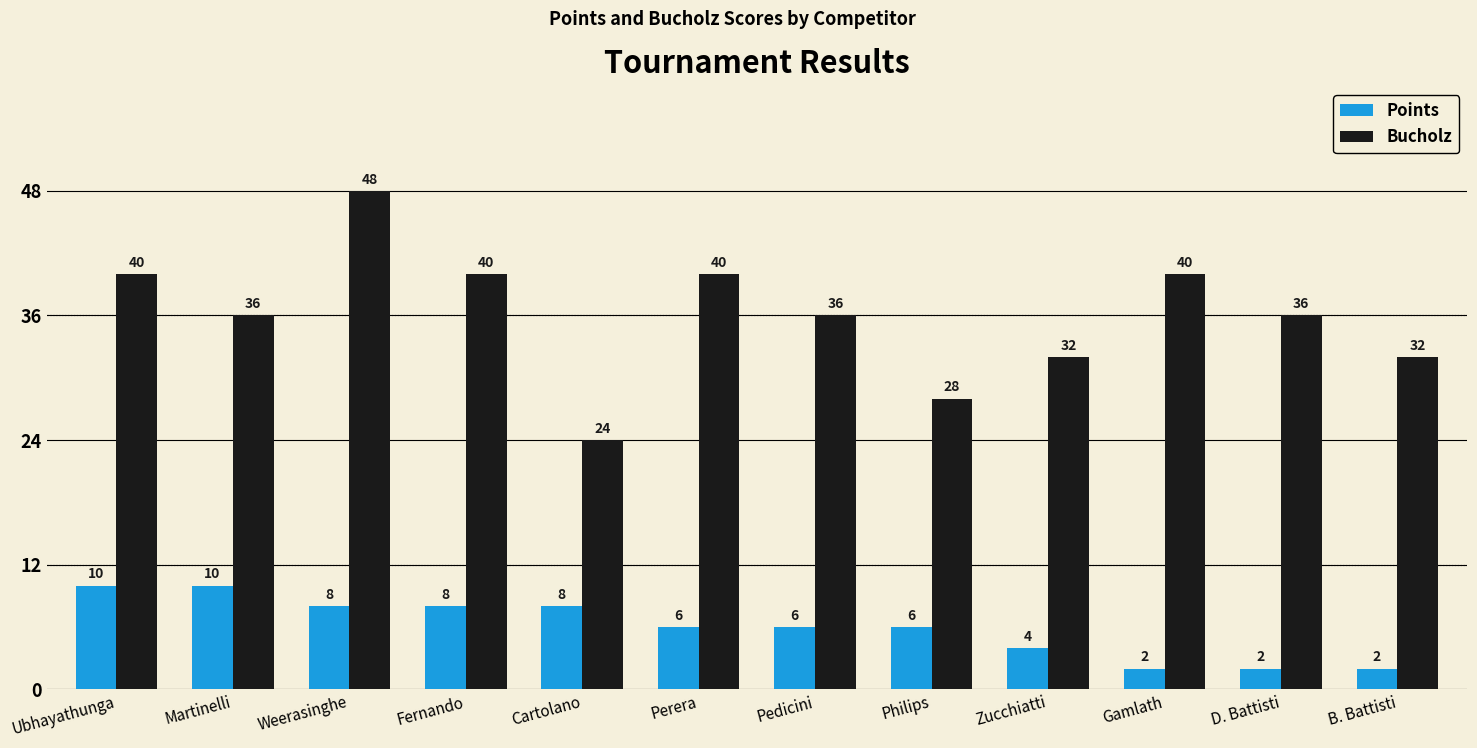

Which series changed the most between Perera and Zucchiatti?

Bucholz